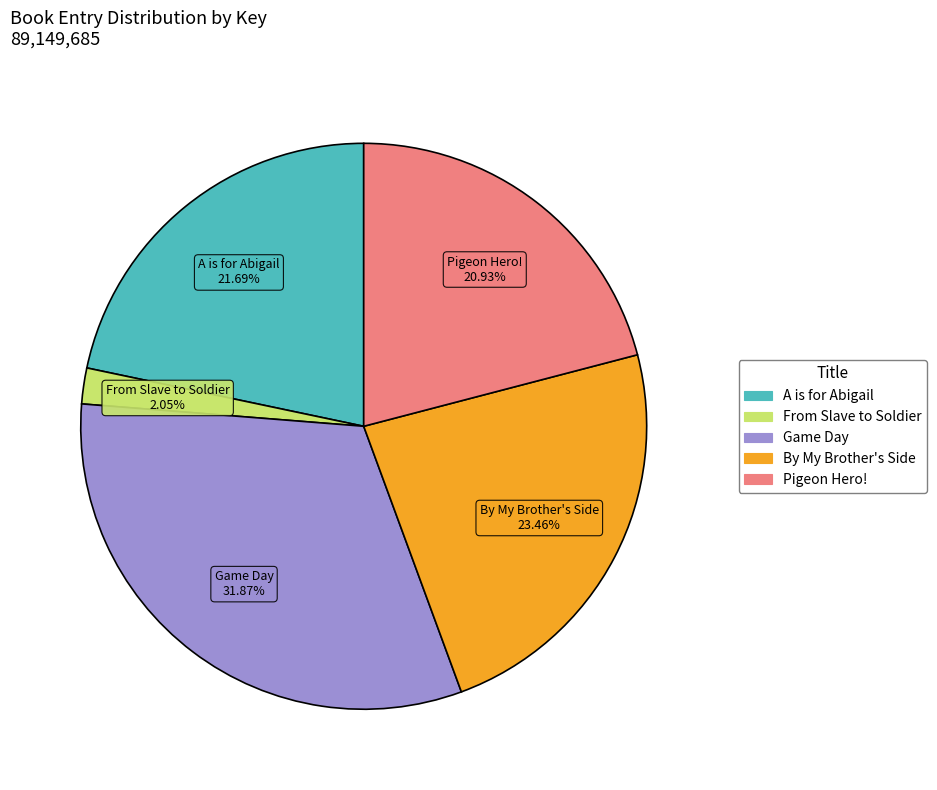

To the nearest percent, what portion does By My Brother's Side represent?

23%